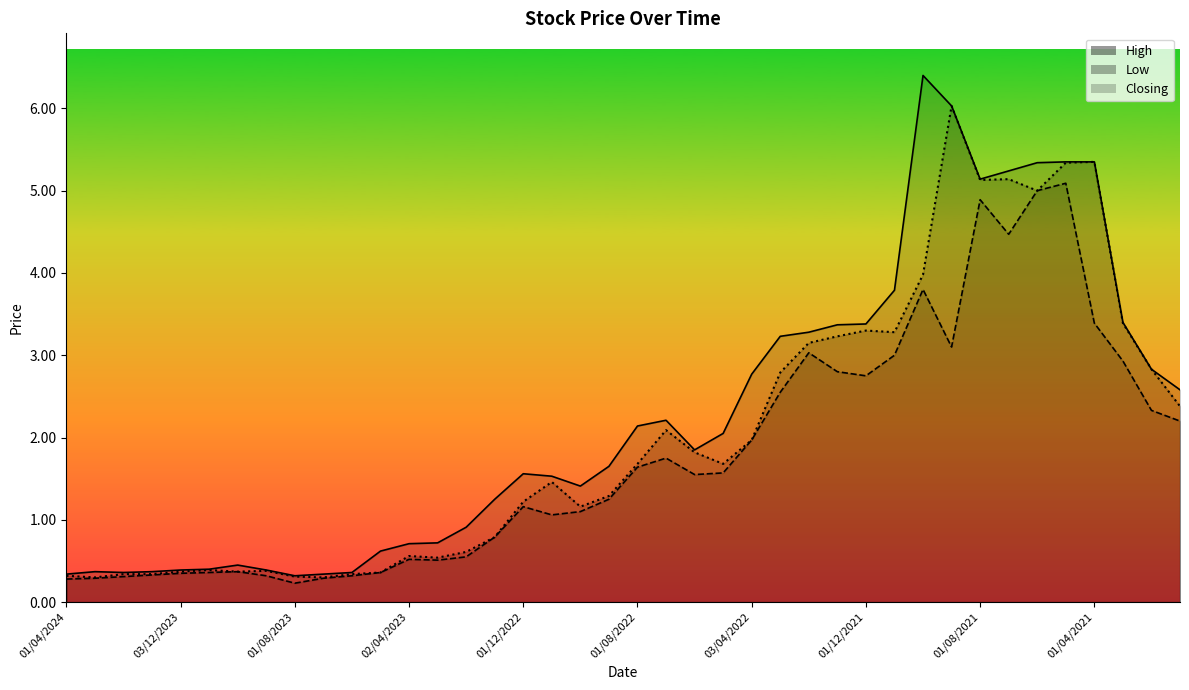

Where does the High series first go above 1?

02/01/2023